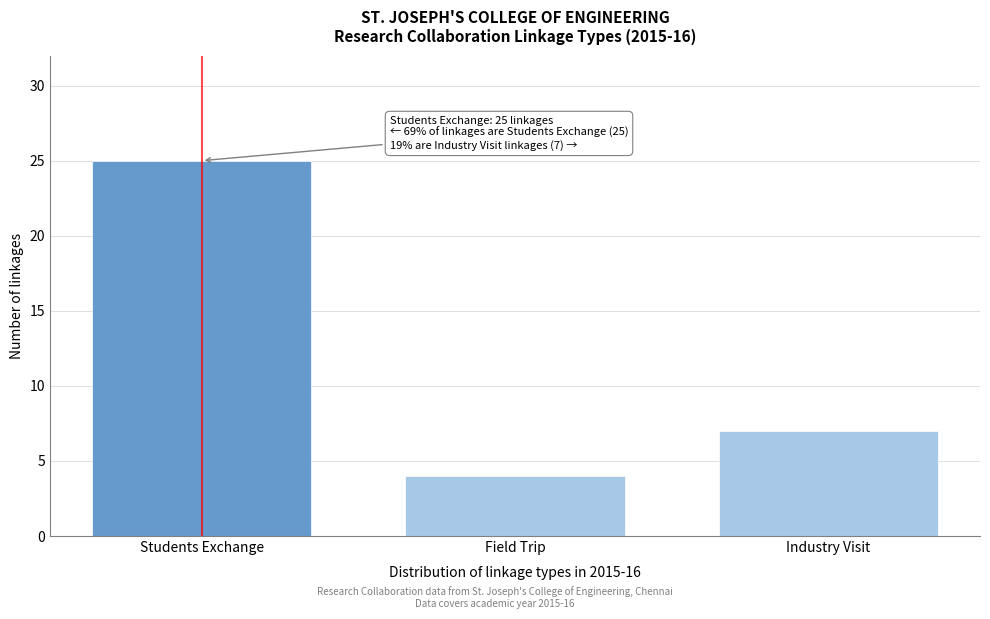

Reading left to right, transcribe all the data shown in this chart.

Students Exchange=25	Field Trip=4	Industry Visit=7